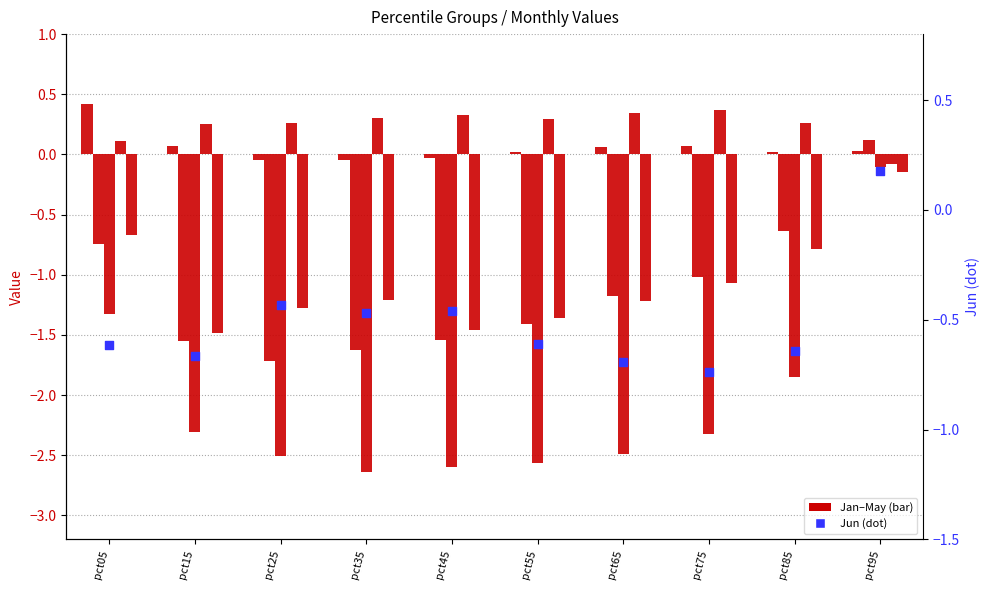

At how many categories does at least one series exceed -2?

10